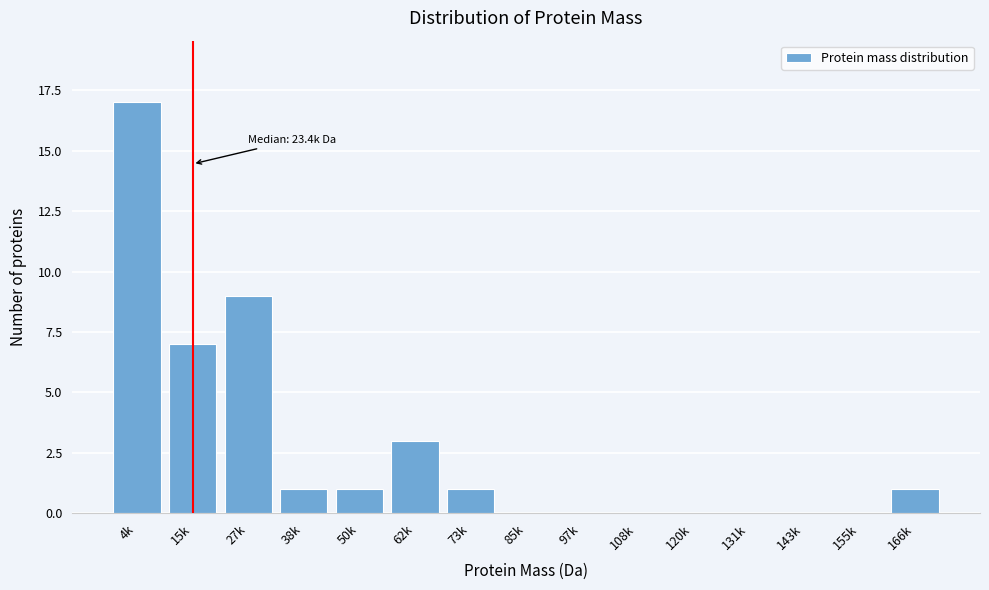

Reading right to left, transcribe all the data shown in this chart.

166k=1	155k=0	143k=0	131k=0	120k=0	108k=0	97k=0	85k=0	73k=1	62k=3	50k=1	38k=1	27k=9	15k=7	4k=17